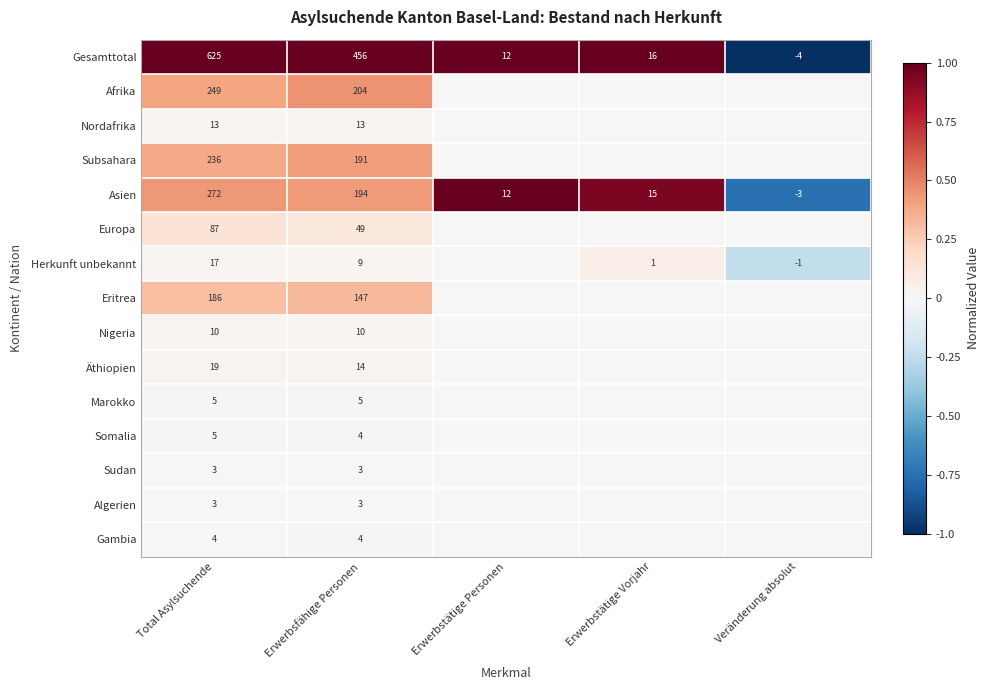

Which series changed the most between Total Asylsuchende and Erwerbsfähige Personen?

Gesamttotal